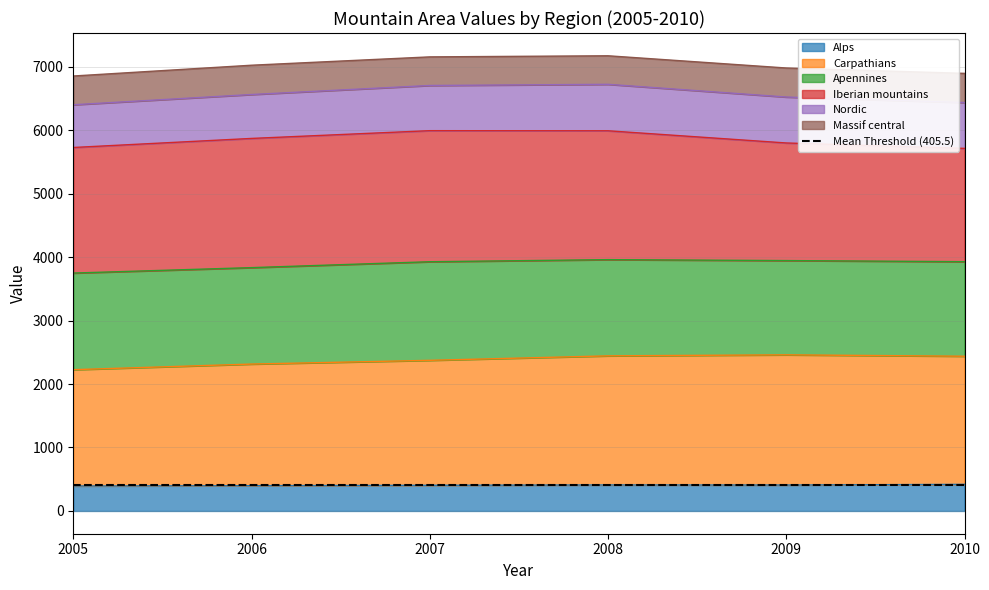

True or false: Alps and Carpathians cross at least once.

False